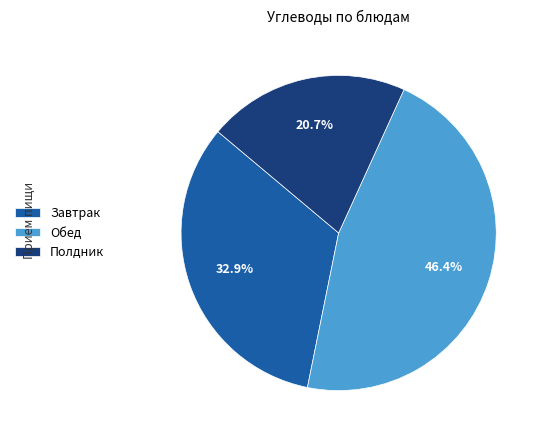

To the nearest percent, what is the average slice percentage?

33%